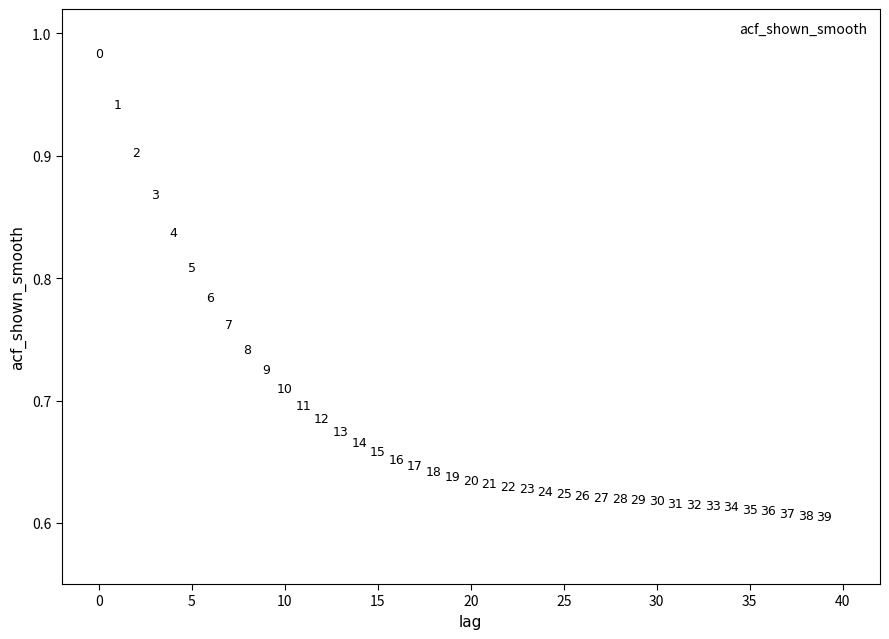

What is the range of Y values (max minus min)?

0.4